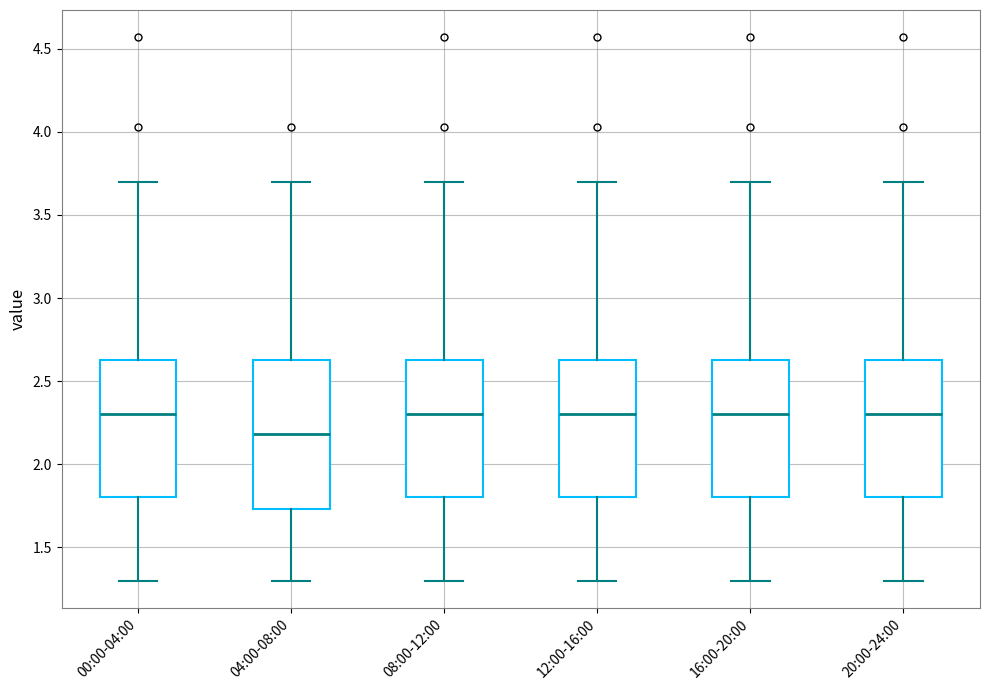

Which box is the tallest, from its lower edge to its upper edge?

04:00-08:00